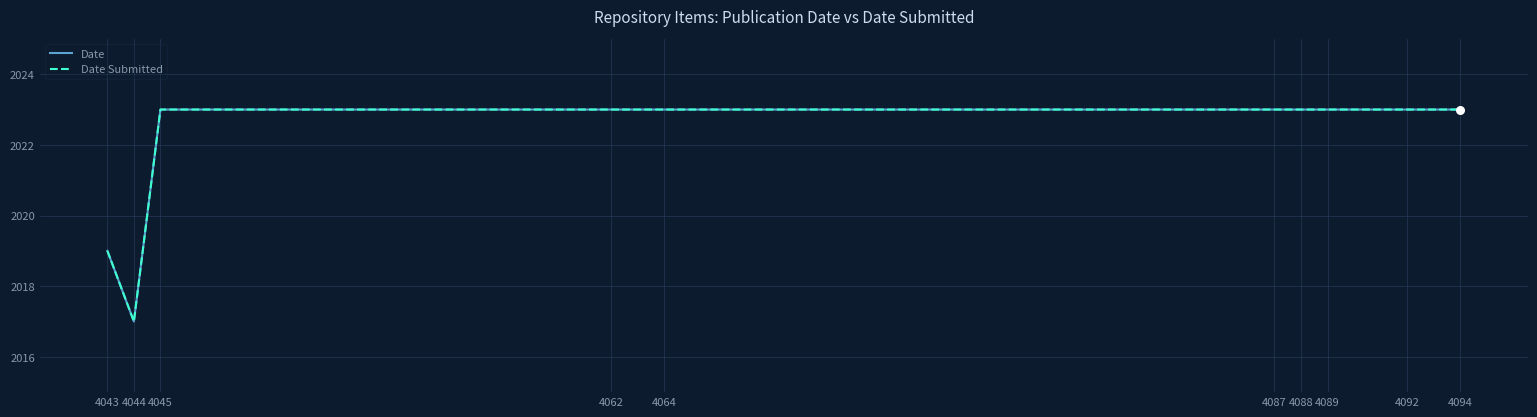

What is the total value across all series at 4087?

4046